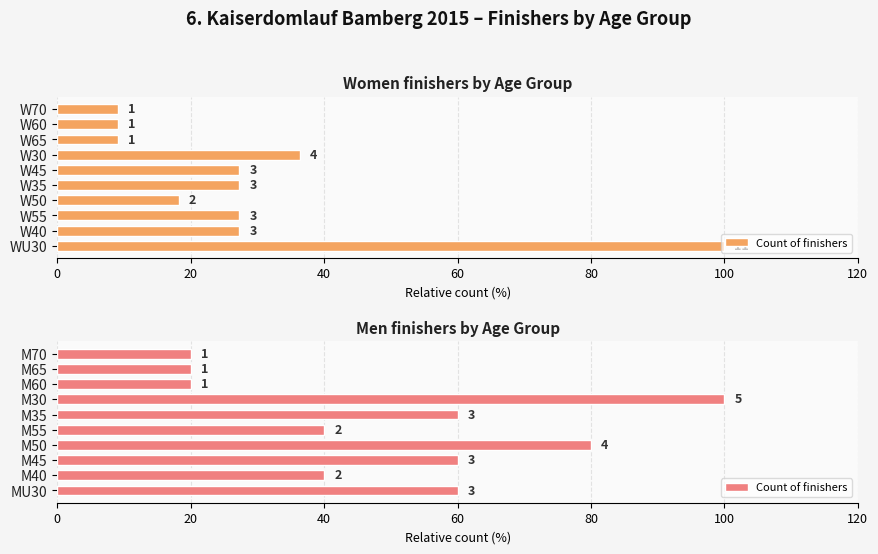

What is the difference between the second highest and second lowest values?

60